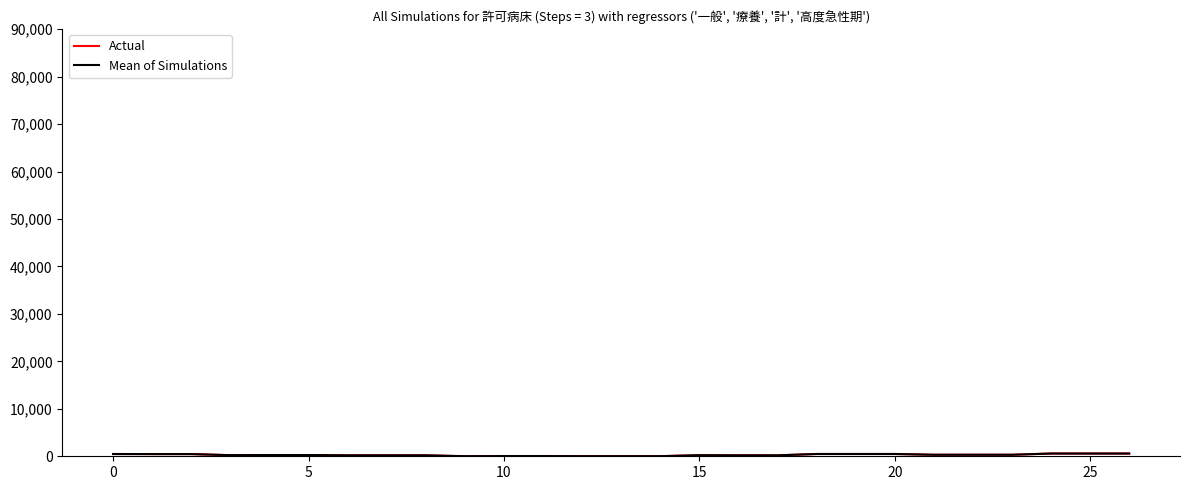

Which series has the largest total across all categories?

Mean of Simulations